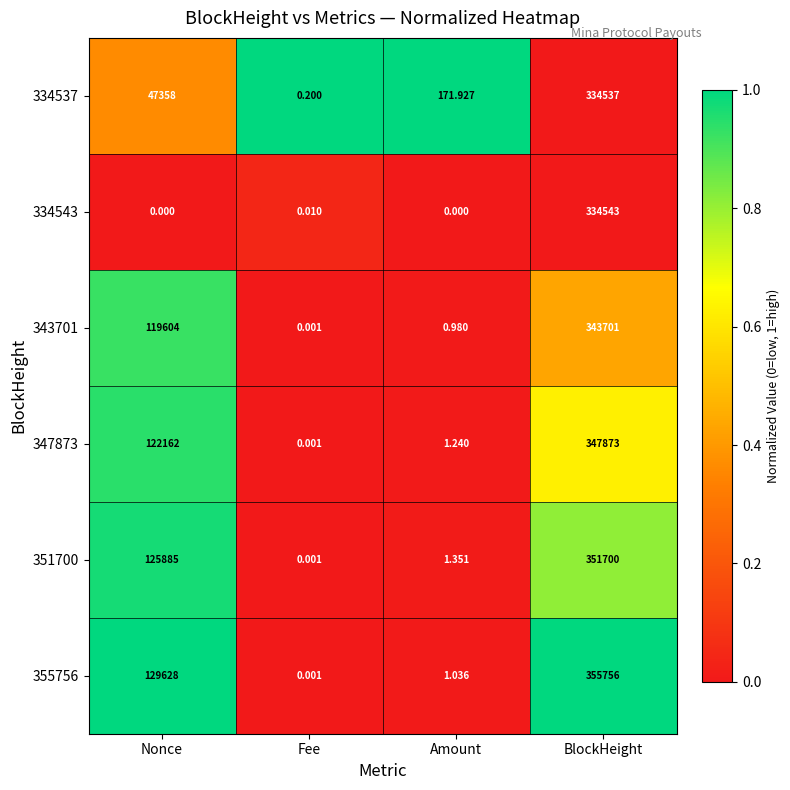

Count the number of data series in this chart.

6